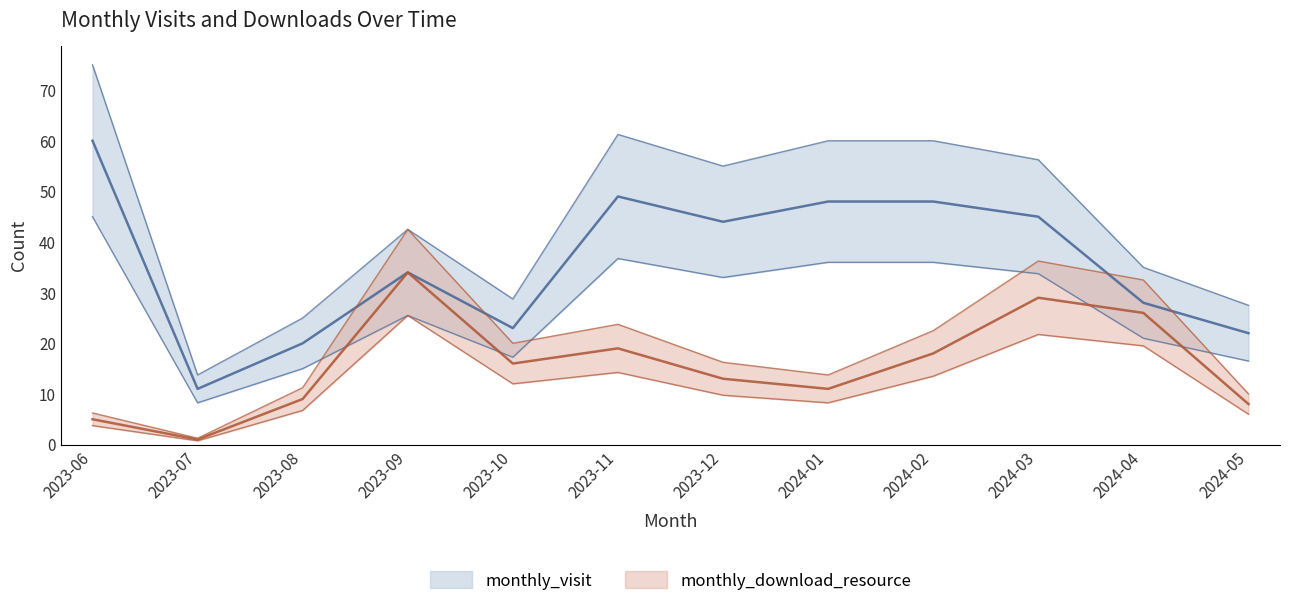

How many interior local valleys does the monthly_download_resource series have?

3